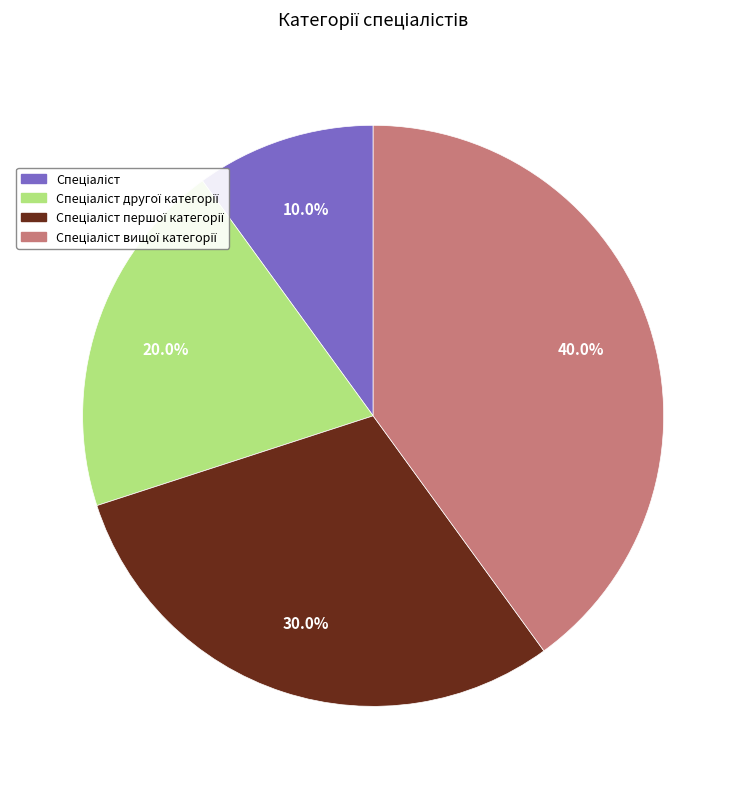

Does any single category account for the majority?

No